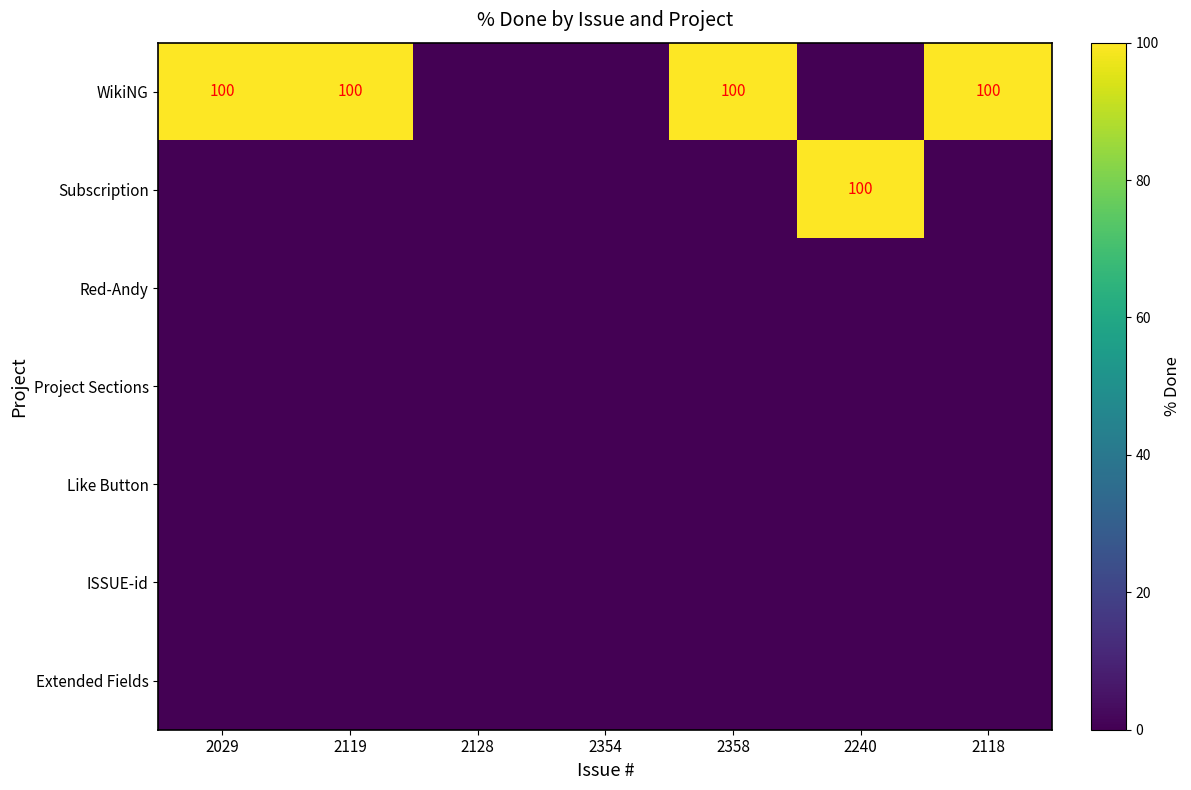

Which has a higher value, 2029 or 2128?

2029